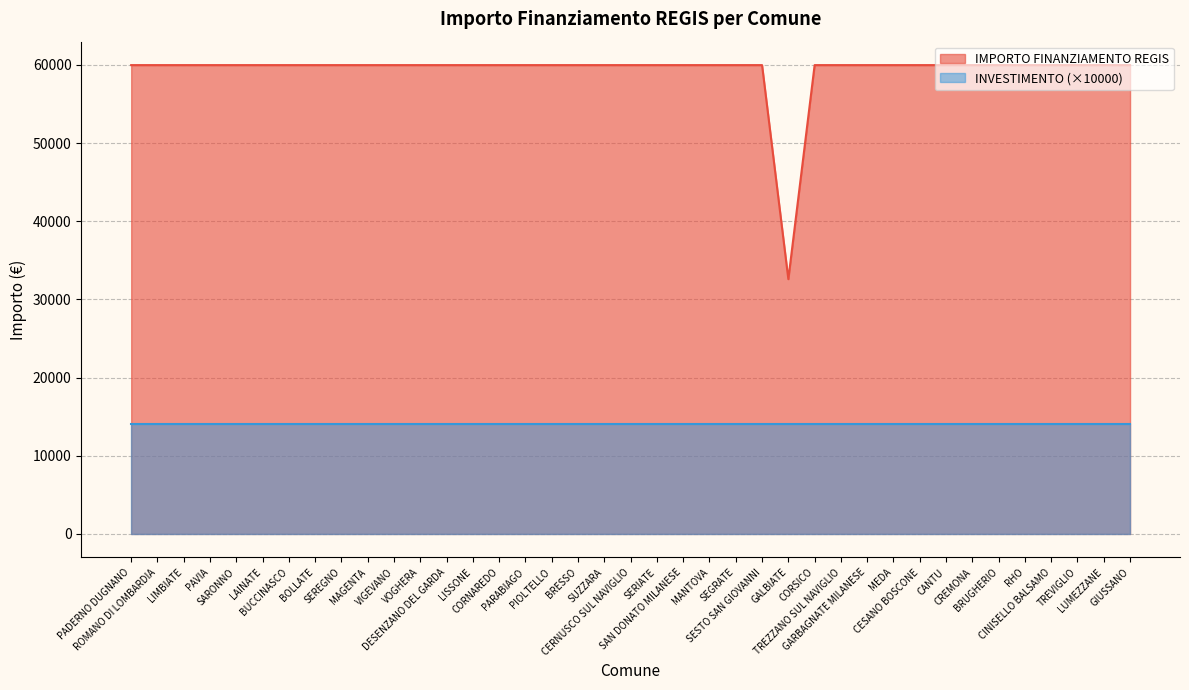

The chart shows a value of 59966 at TREZZANO SUL NAVIGLIO. True or false?

True